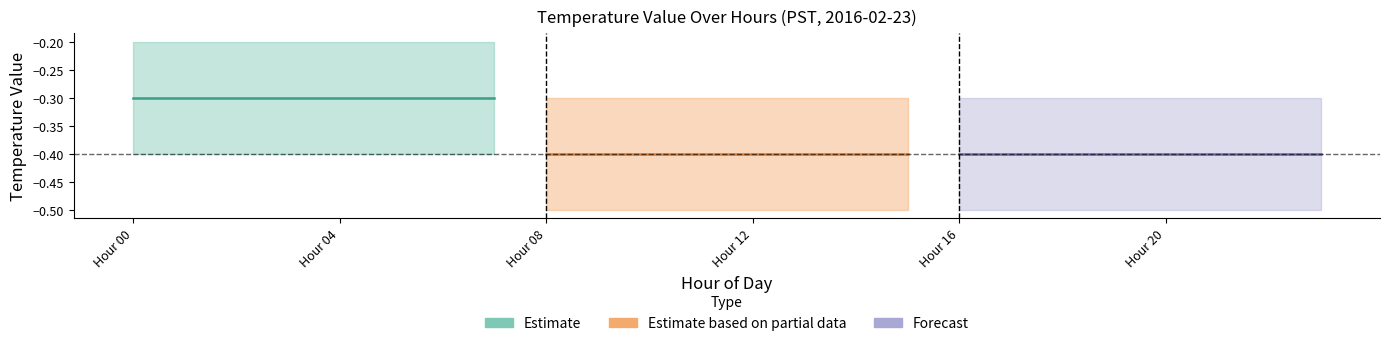

Which series changed the most between Hour 00 and Hour 20?

Estimate